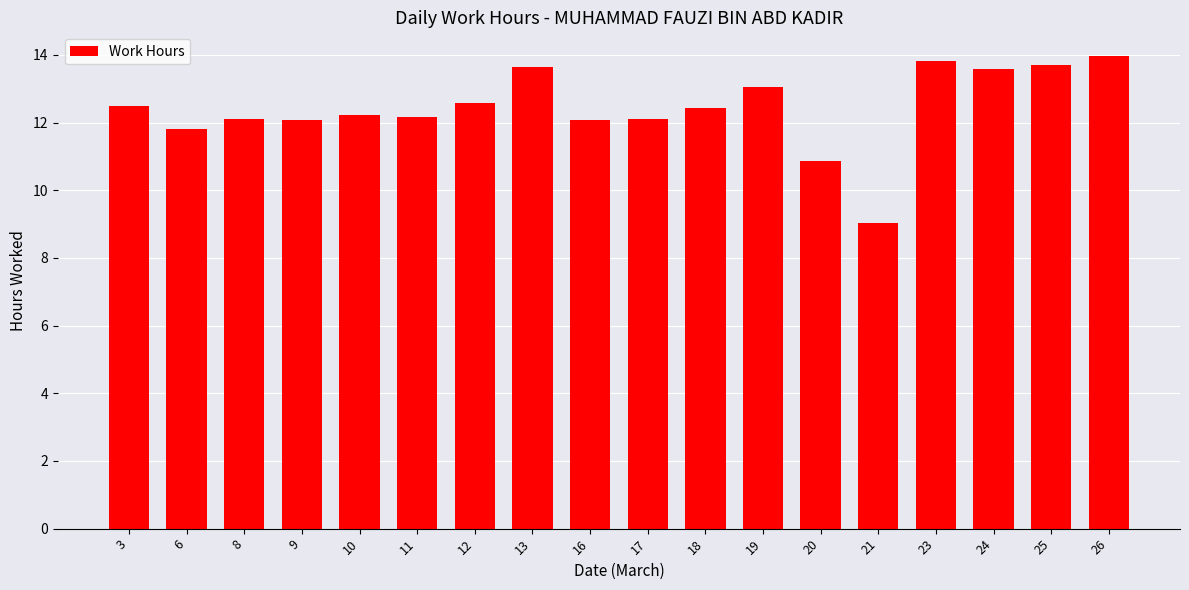

How many categories are shown in the chart?

18